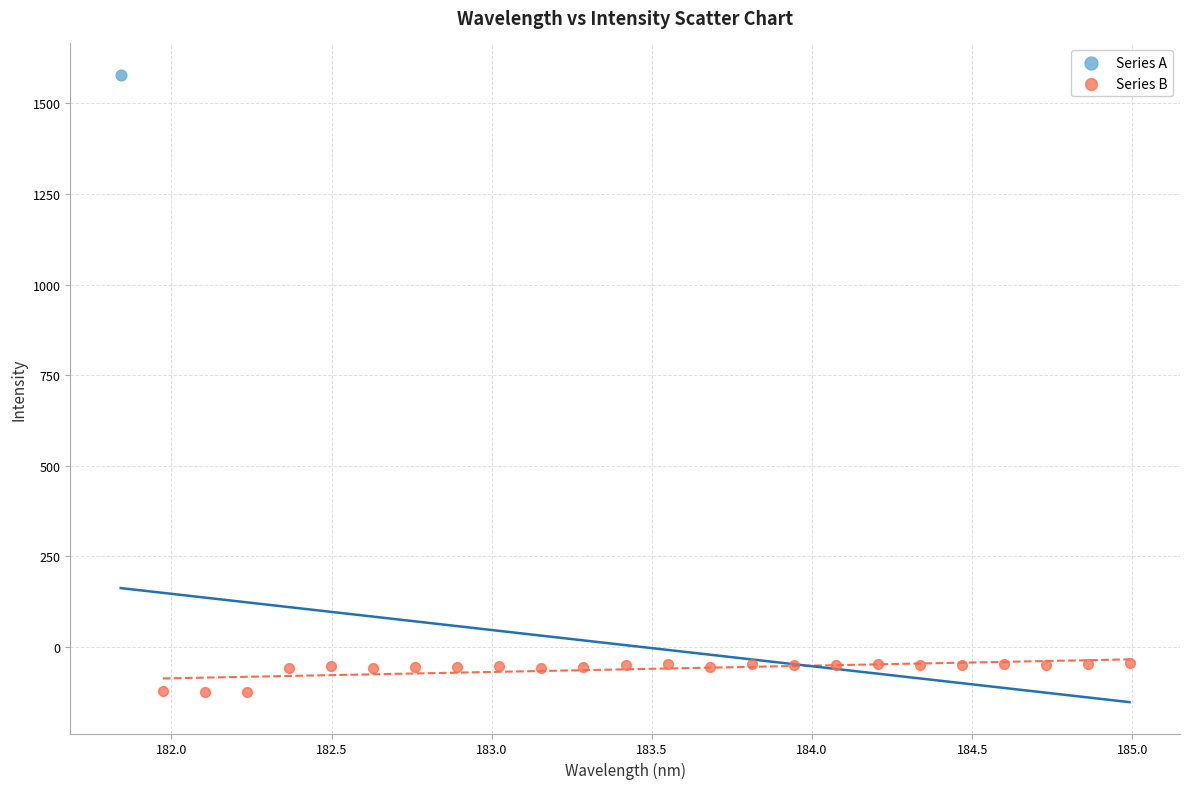

What are all the series names shown in the legend?

Series A, Series B